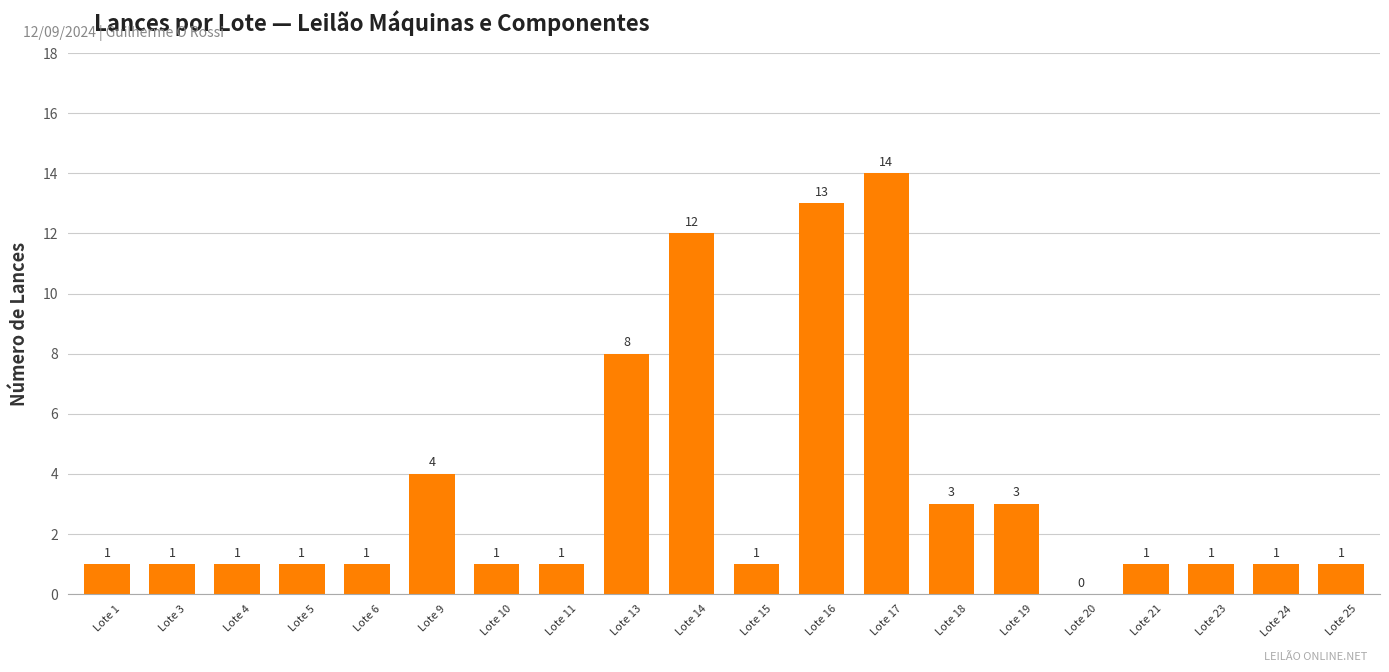

Reading left to right, transcribe all the data shown in this chart.

1	1	1	1	1	4	1	1	8	12	1	13	14	3	3	0	1	1	1	1